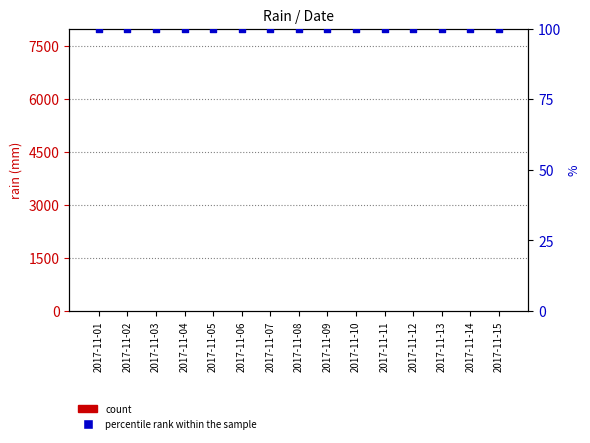

What is the total value across all series at 2017-11-03?

100